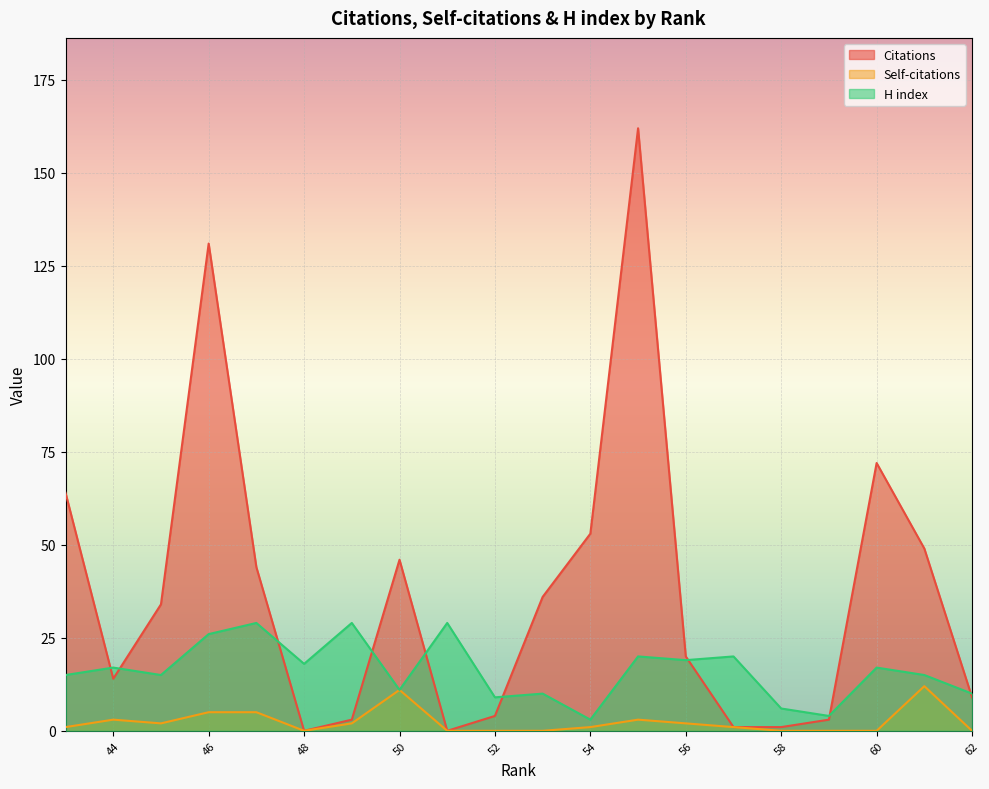

Where is Citations nearest to the value 81?

60